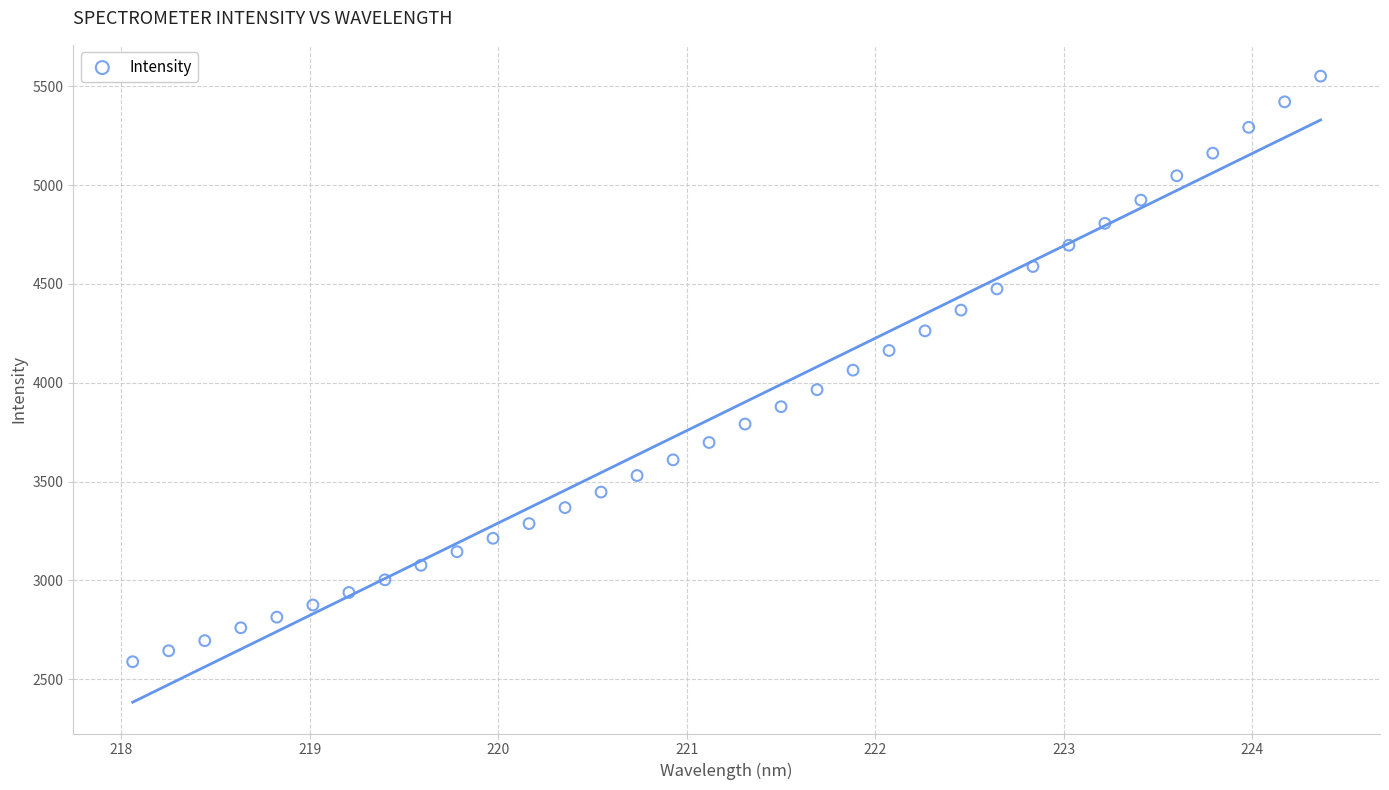

What is the range of Y values (max minus min)?

2962.7